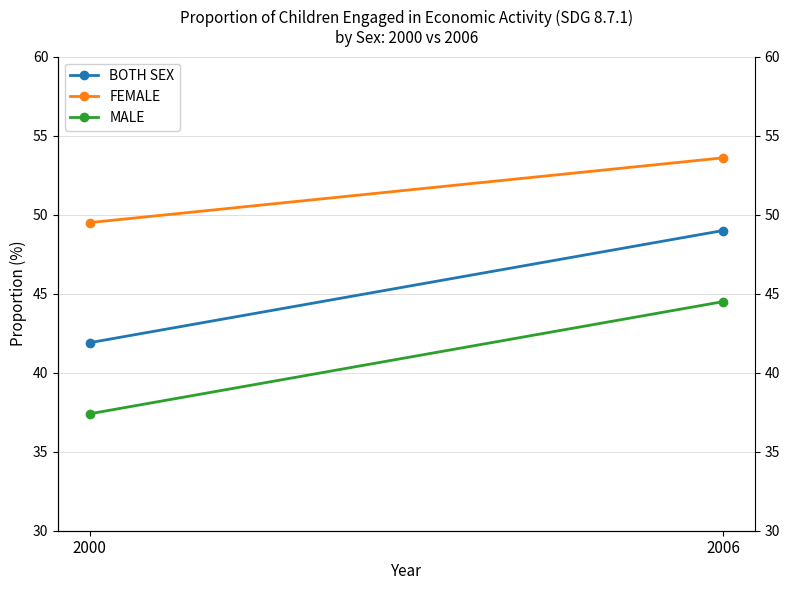

At which label does MALE first exceed 44?

2006